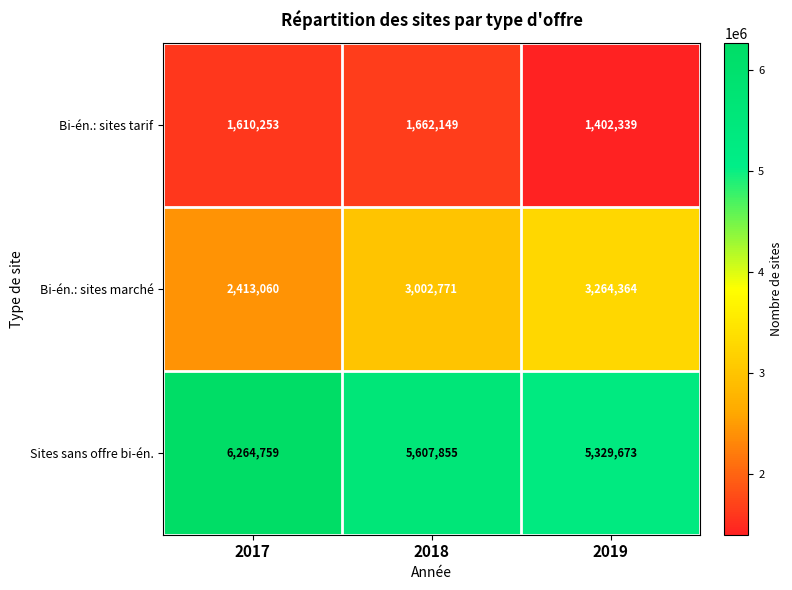

True or false: Sites sans offre bi-én. has a value of 5607855 at 2018.

True